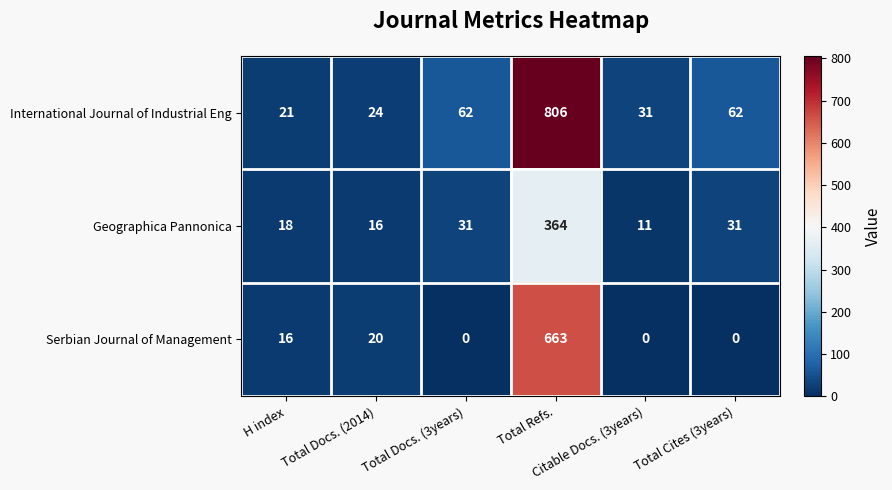

What is the sum of all International Journal of Industrial Eng values?

1006